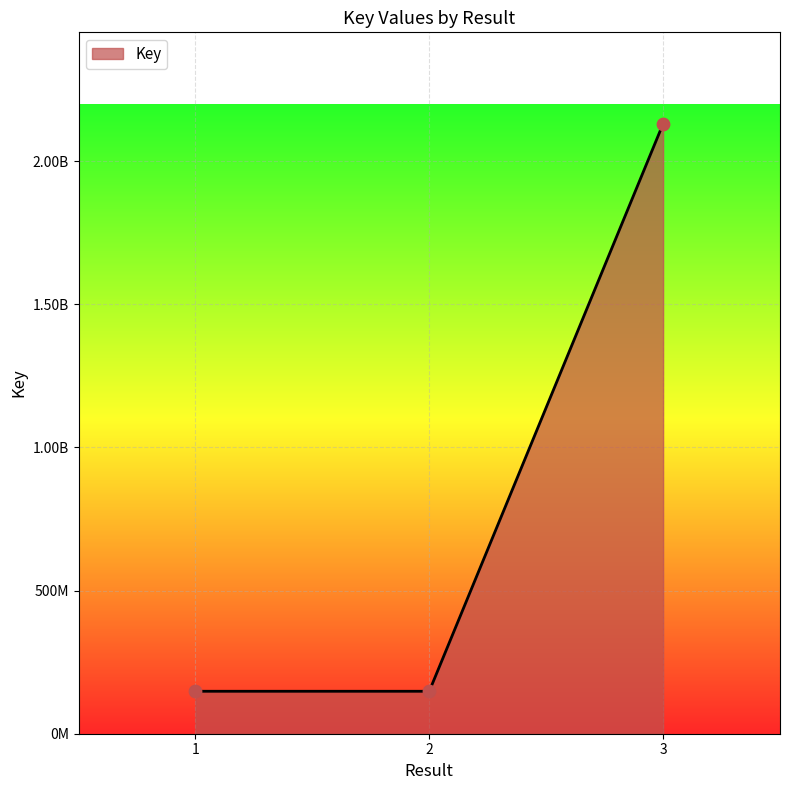

Approximately how many times larger is the value at 2 compared to 1?

1.0